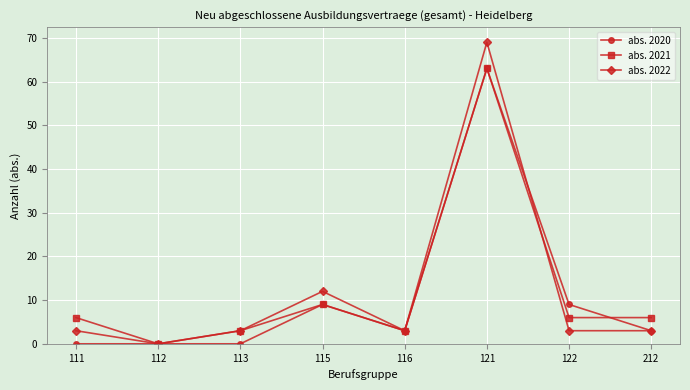

True or false: abs. 2022 has a value of 3 at 116.

True